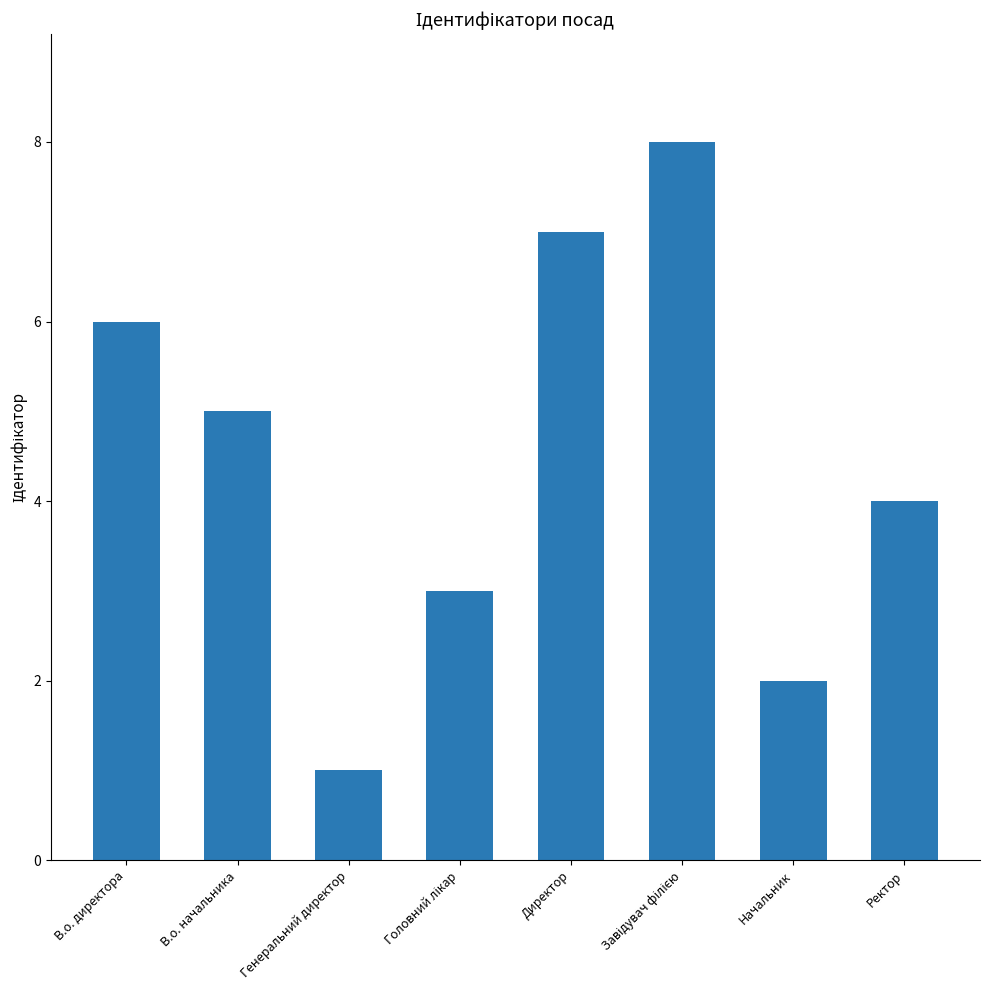

How many data points does each series have?

8